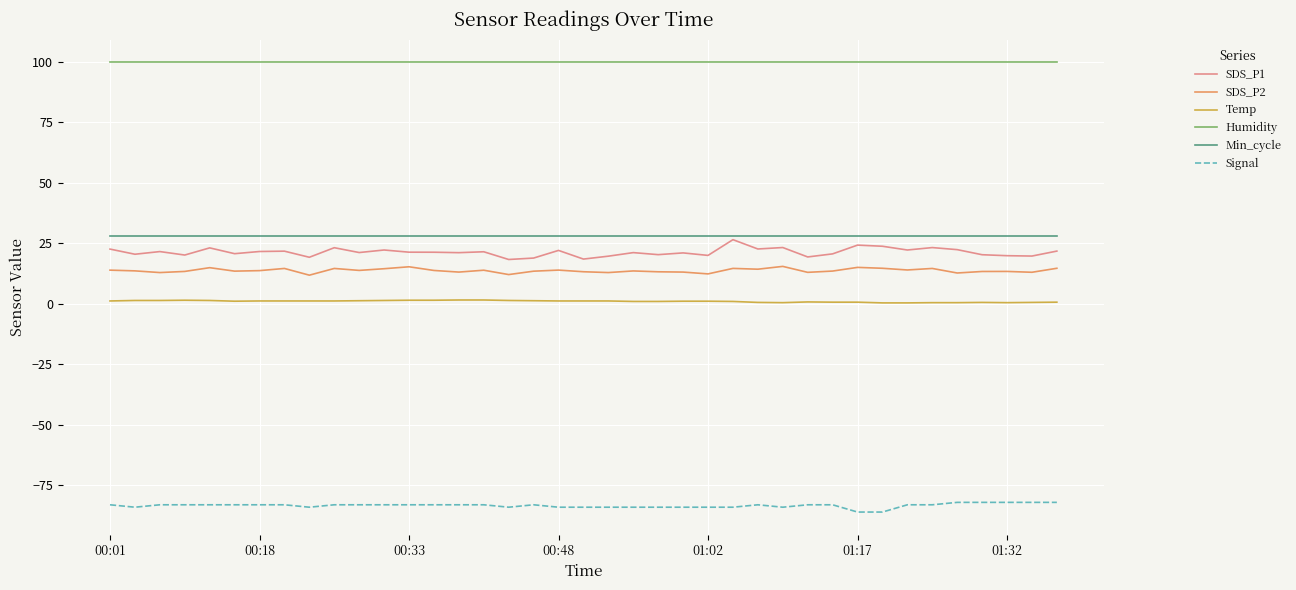

What is the minimum value shown in the chart?

-86.0